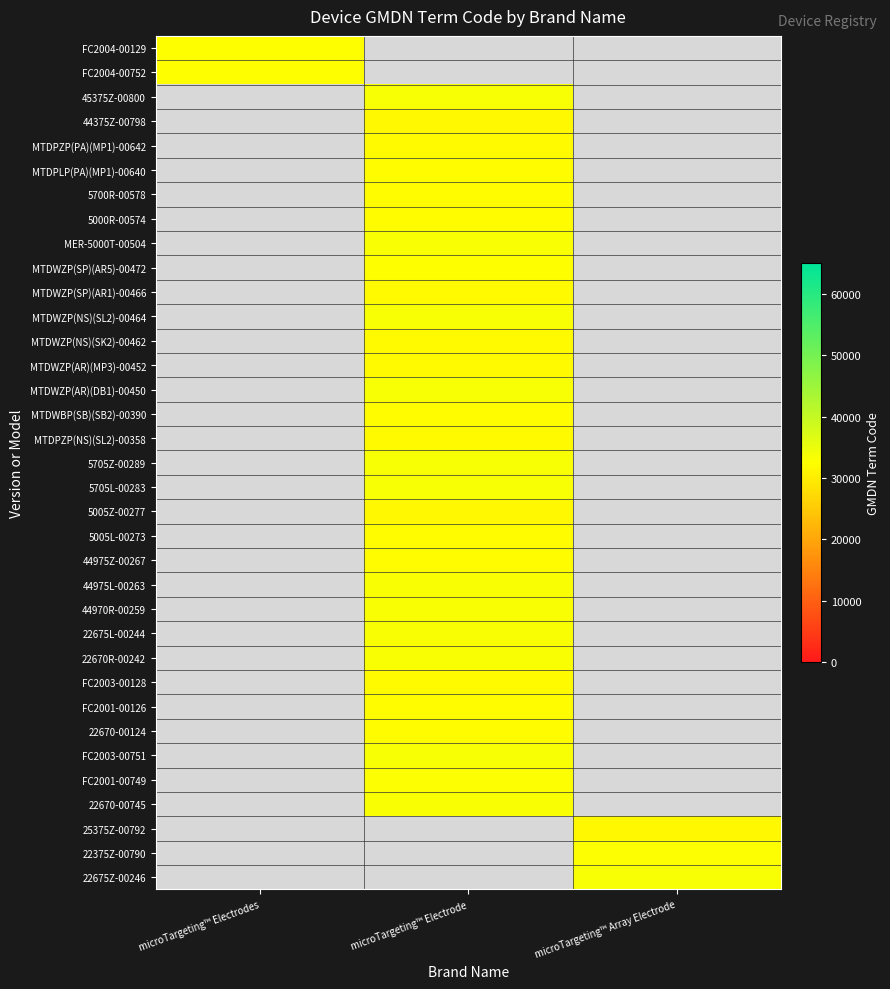

How many data points in 44975L-00263 are above 33160?

1